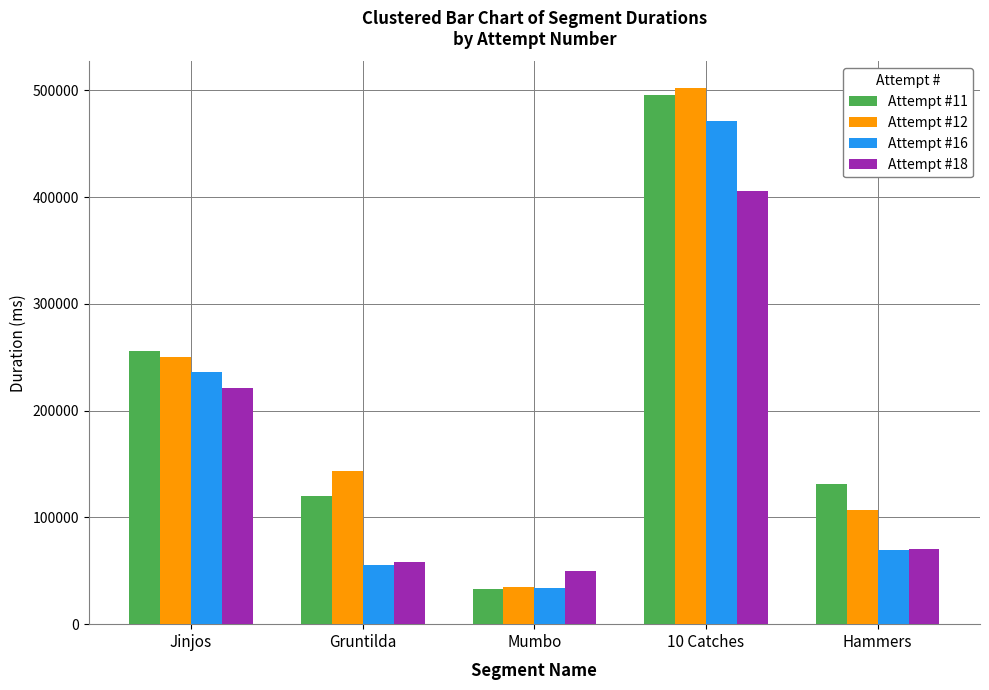

Reading left to right, list all the values displayed in this chart.

Attempt #11: Jinjos=255756	Gruntilda=120419	Mumbo=32600	10 Catches=495431	Hammers=130862
Attempt #12: Jinjos=249884	Gruntilda=143466	Mumbo=34857	10 Catches=501895	Hammers=106520
Attempt #16: Jinjos=236301	Gruntilda=55032	Mumbo=34080	10 Catches=471654	Hammers=69029
Attempt #18: Jinjos=221451	Gruntilda=58657	Mumbo=49749	10 Catches=406007	Hammers=70311